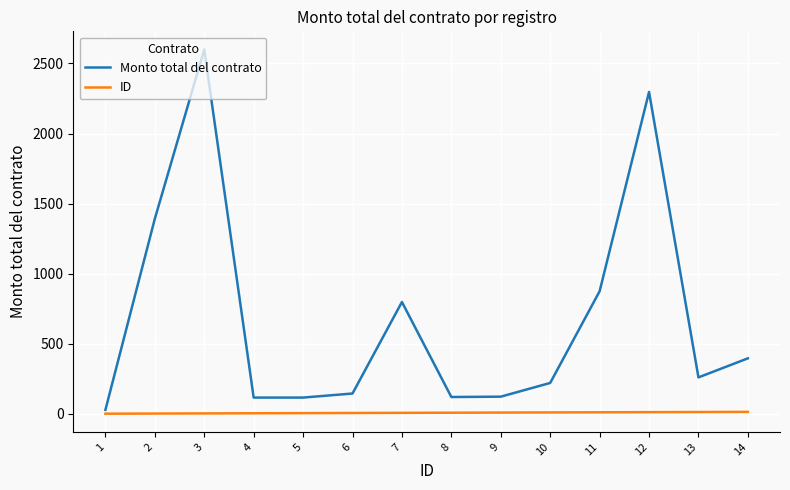

What is the smallest value displayed?

1.0